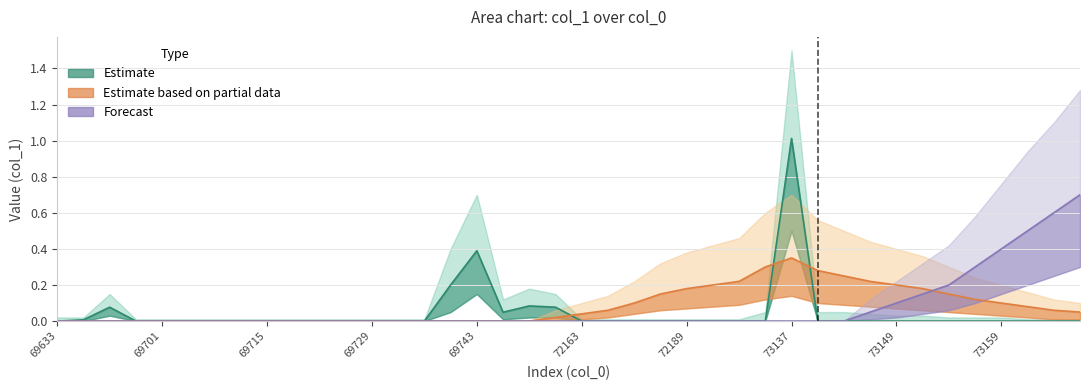

What is the greatest value displayed?

1.0